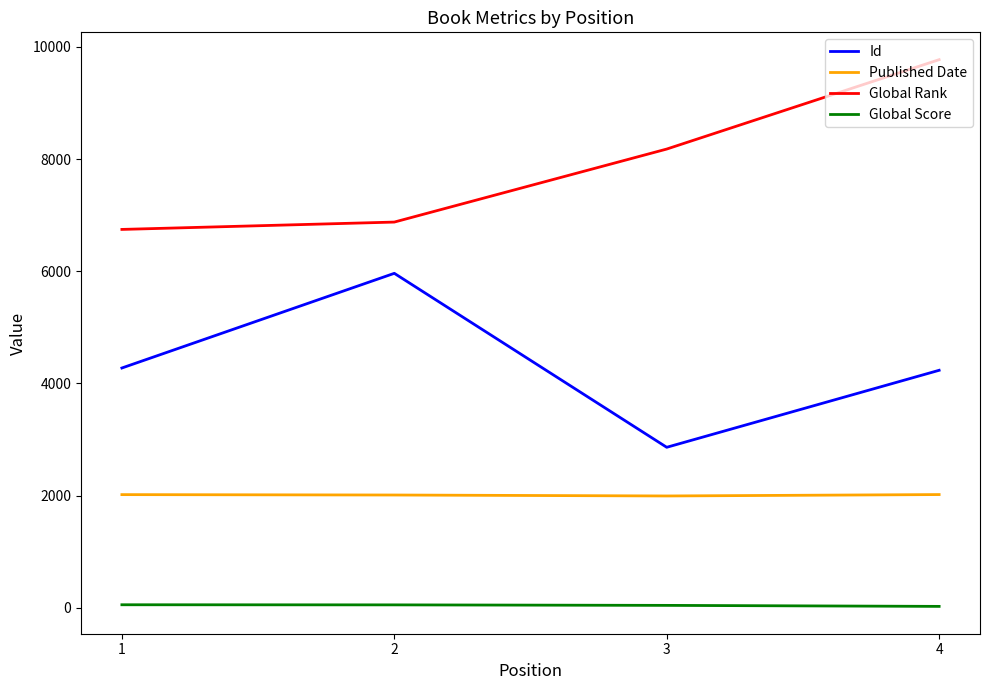

Is it true that Id equals 9816 at 2?

False